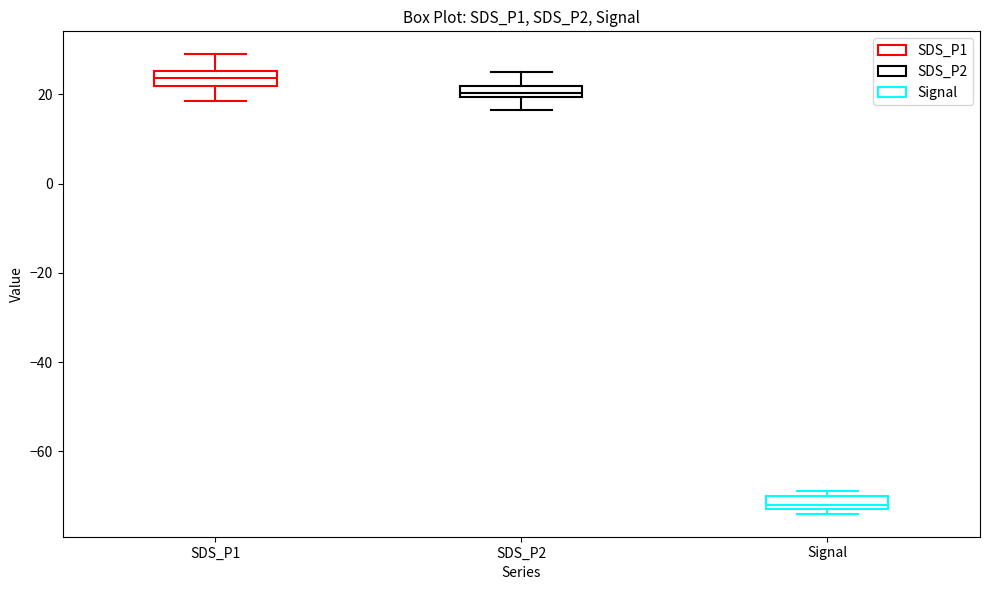

Which box's median line is the lowest?

Signal